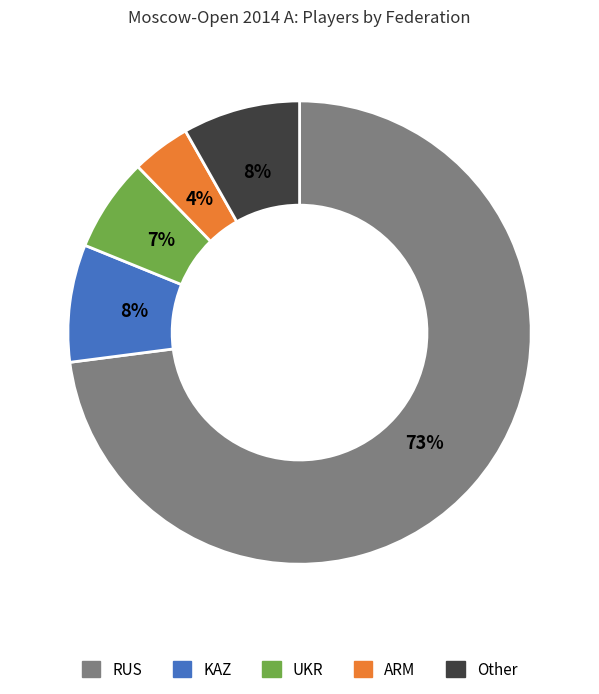

Which slice is the smallest?

ARM